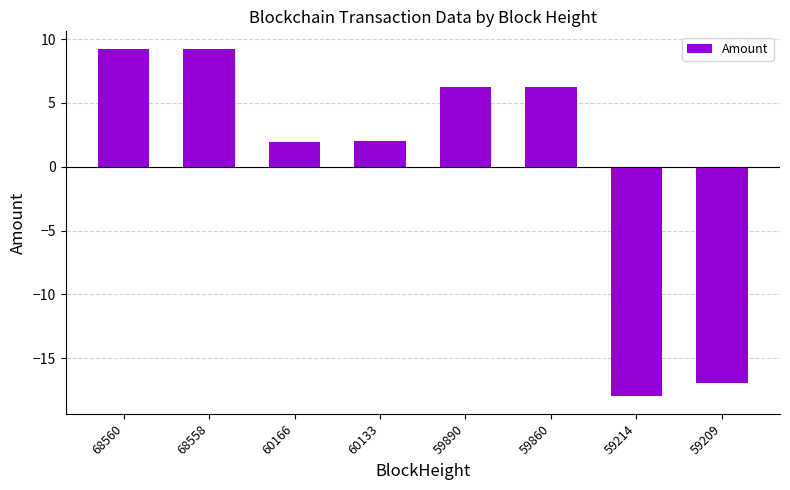

What is the value of the 4th bar from the left?

2.0